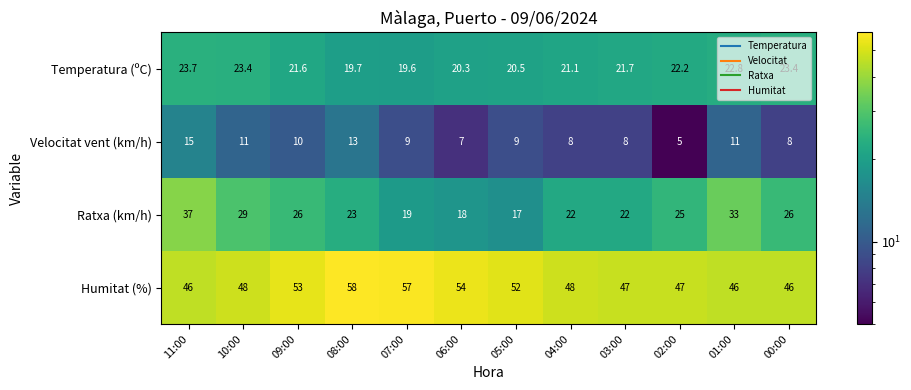

What is the greatest value displayed?

58.0